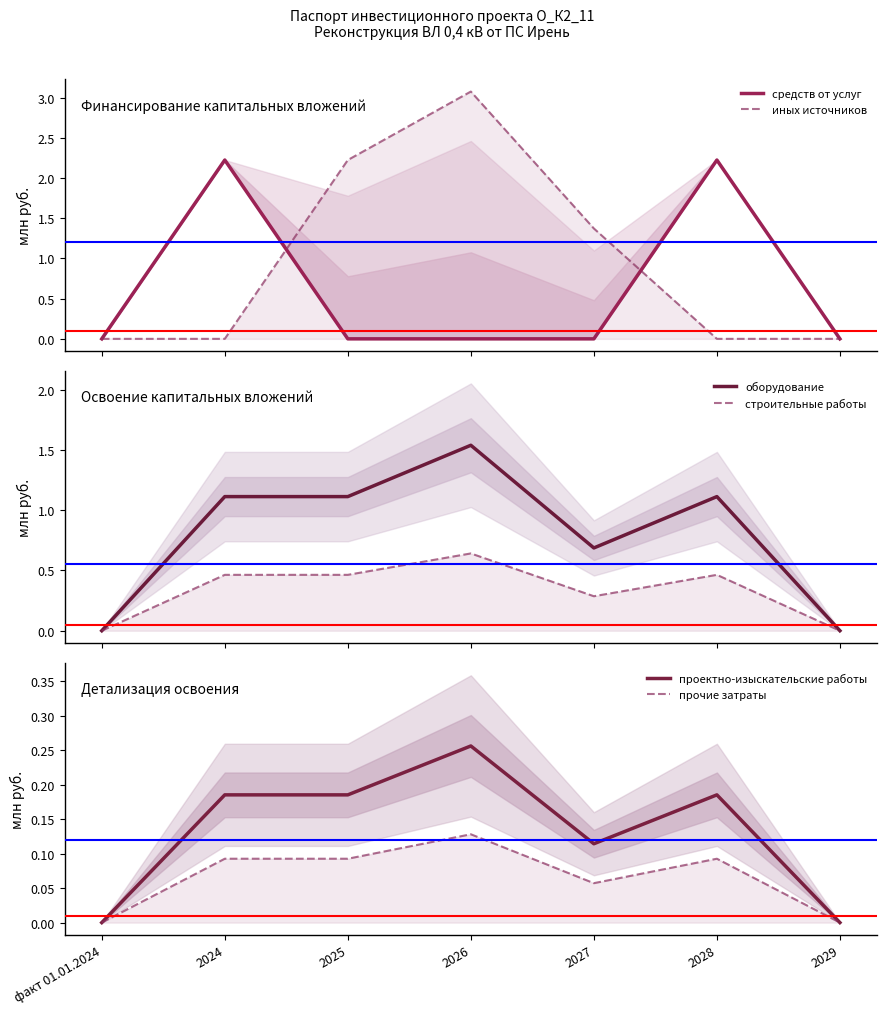

What is the greatest value displayed?

3.1